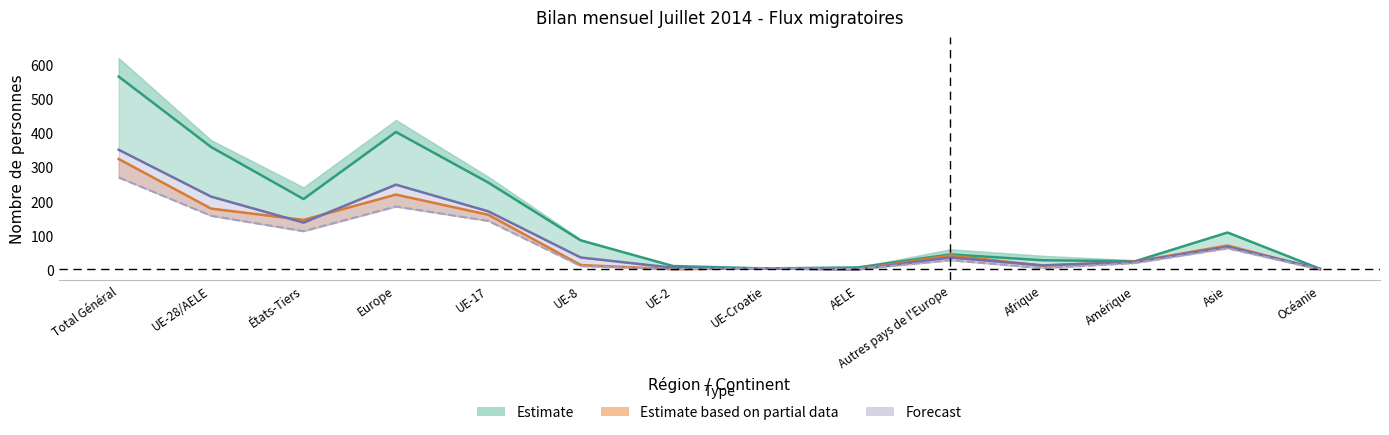

What is the greatest value displayed?

564